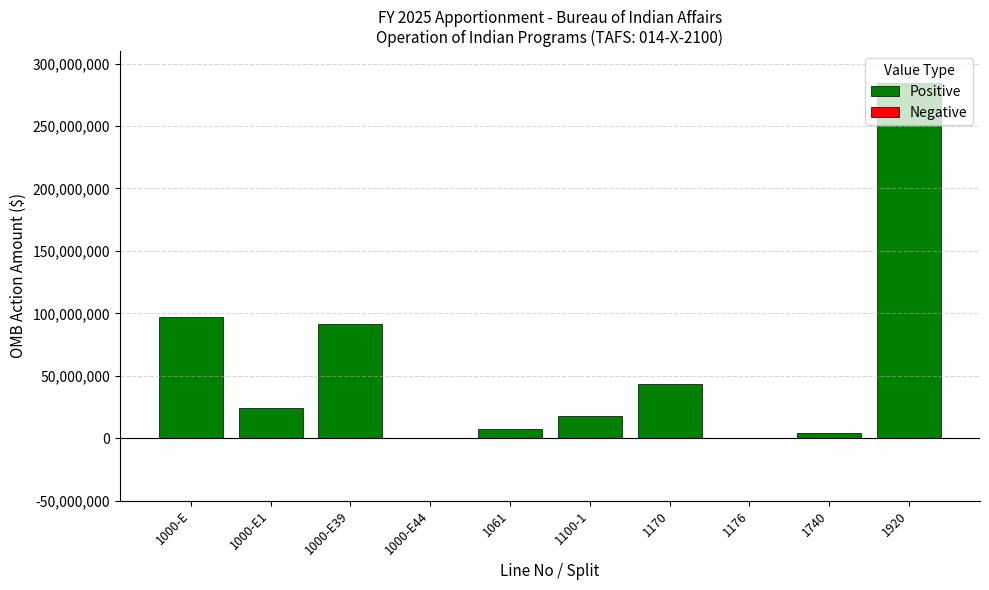

The value of Positive at 1176 is -121049259. True or false?

False